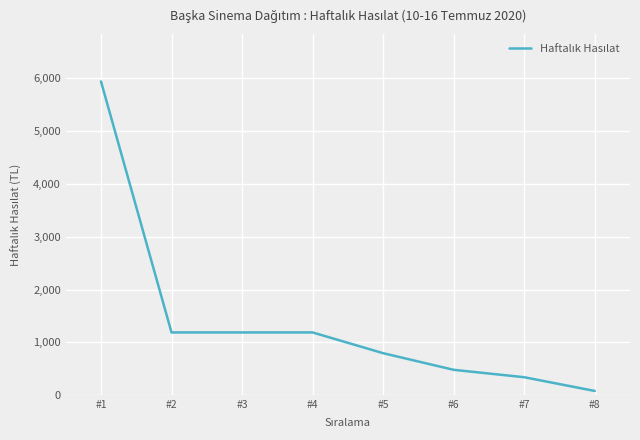

True or false: the data shows 480 at #6.

True